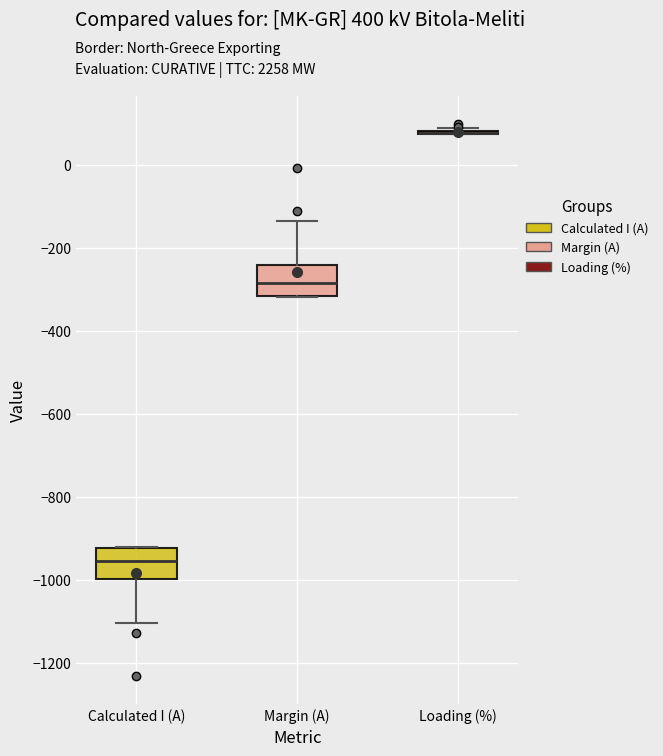

Where is the upper edge of the box for Margin (A) on the y-axis? The values are not printed on the chart, so give them approximately, as read against the axis.

-240